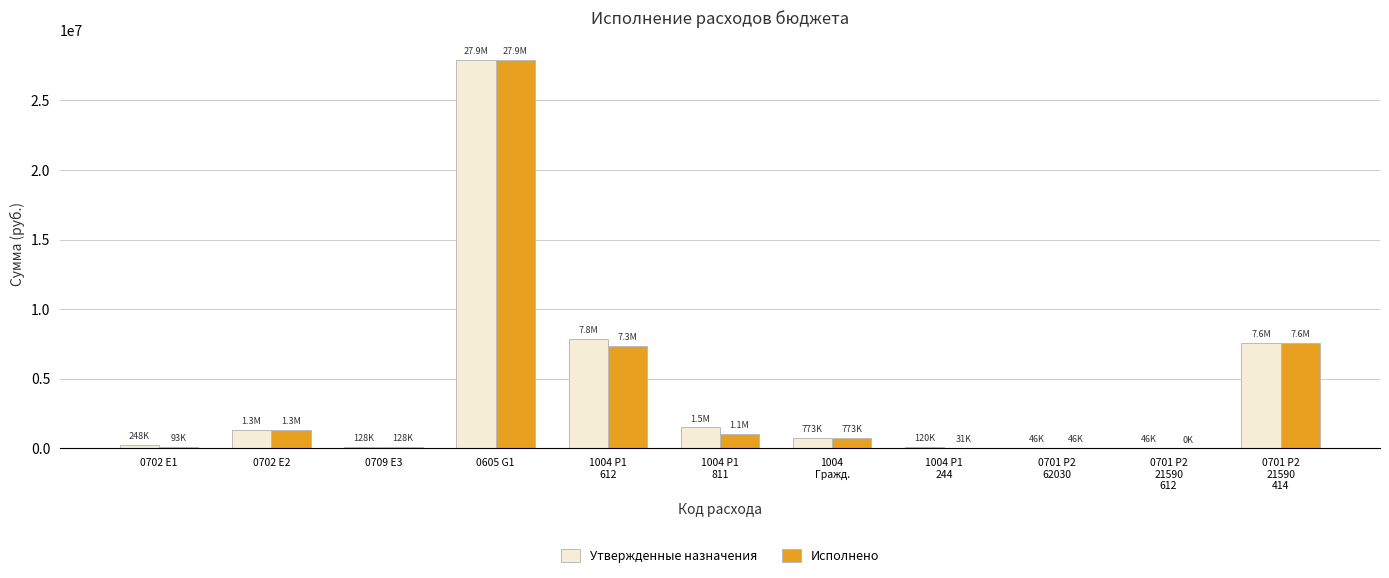

What is the sum of all Утвержденные назначения values?

47545886.2